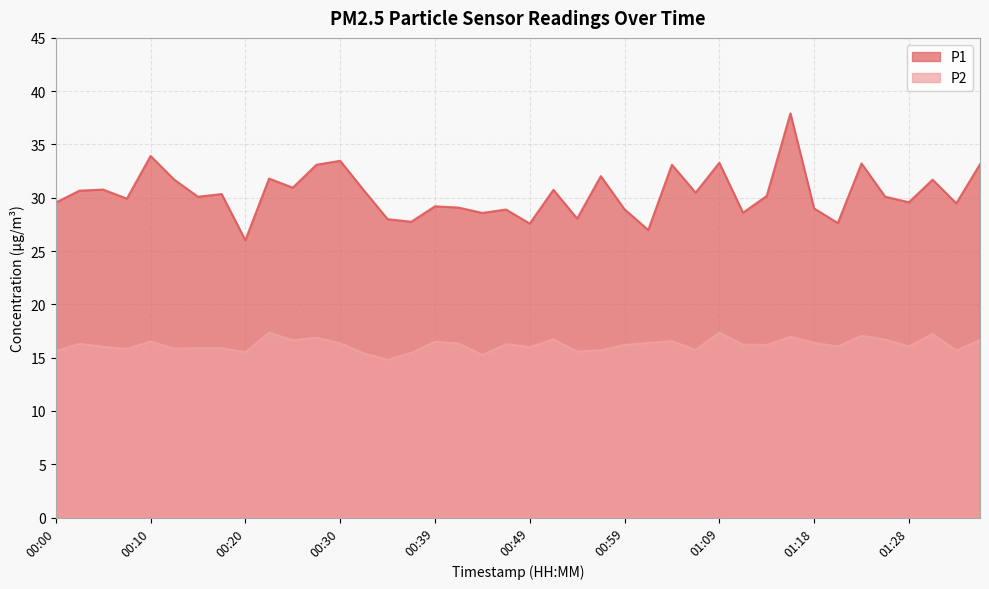

What is the difference between the P2 values at 01:21 and 00:44?

0.8